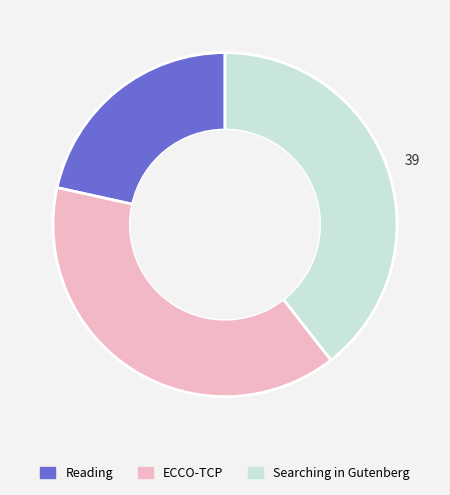

Is there a majority slice in this chart?

No